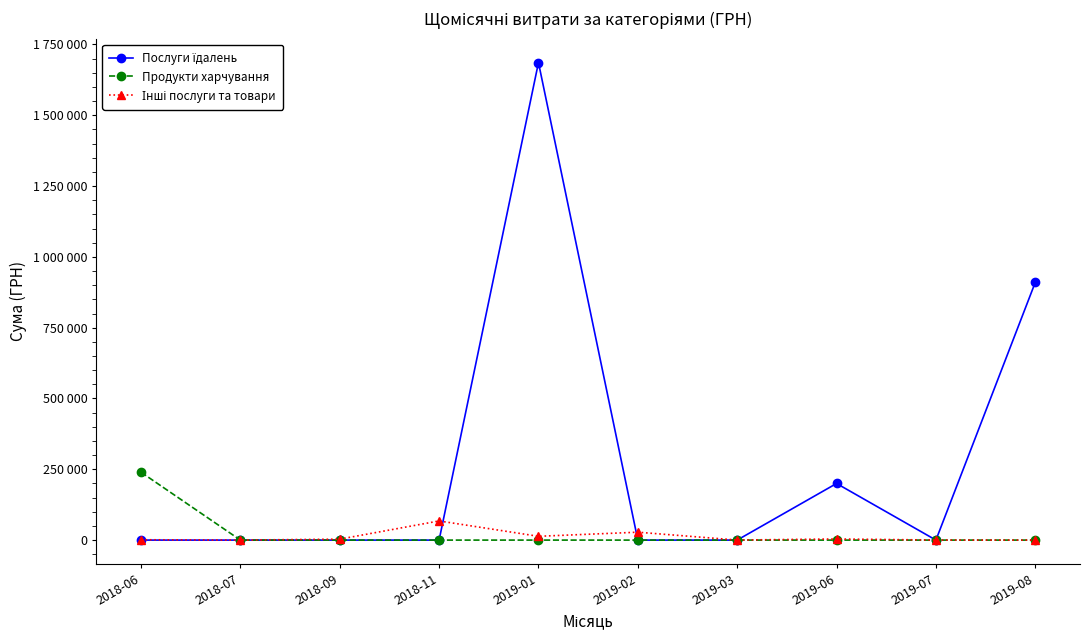

What is the label of the 3rd point from the right?

2019-06